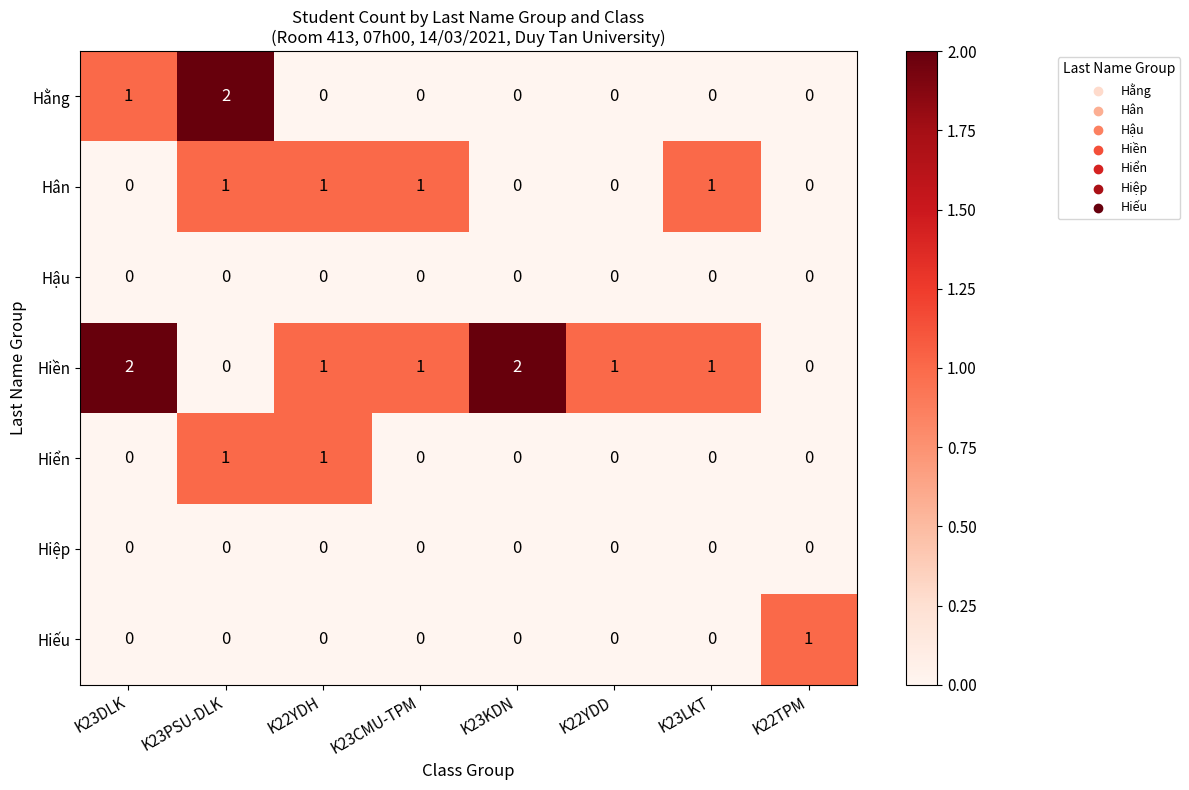

Between K23PSU-DLK and K23CMU-TPM, which series saw the biggest shift?

Hằng